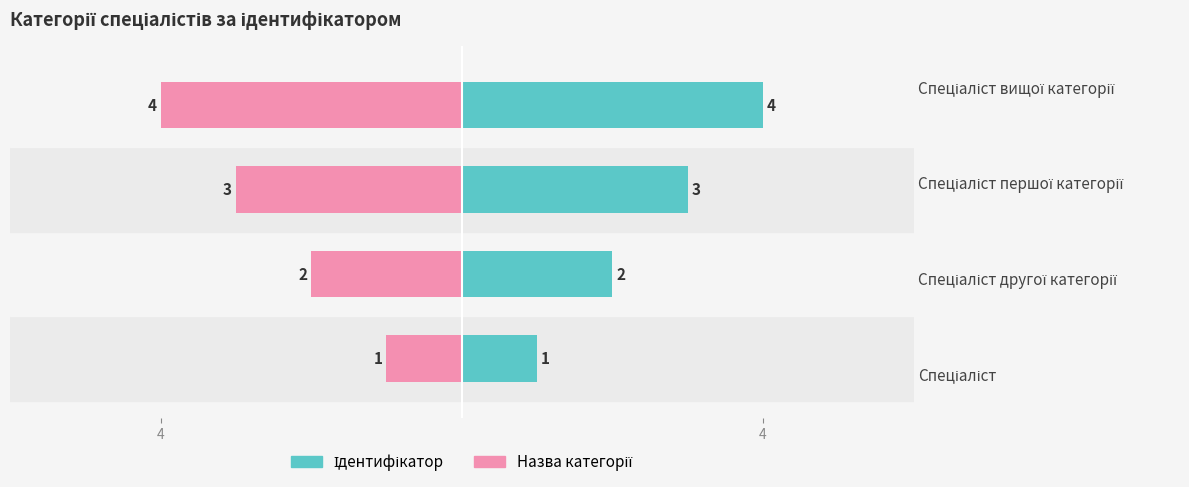

What is the label of the 3rd bar from the right?

4